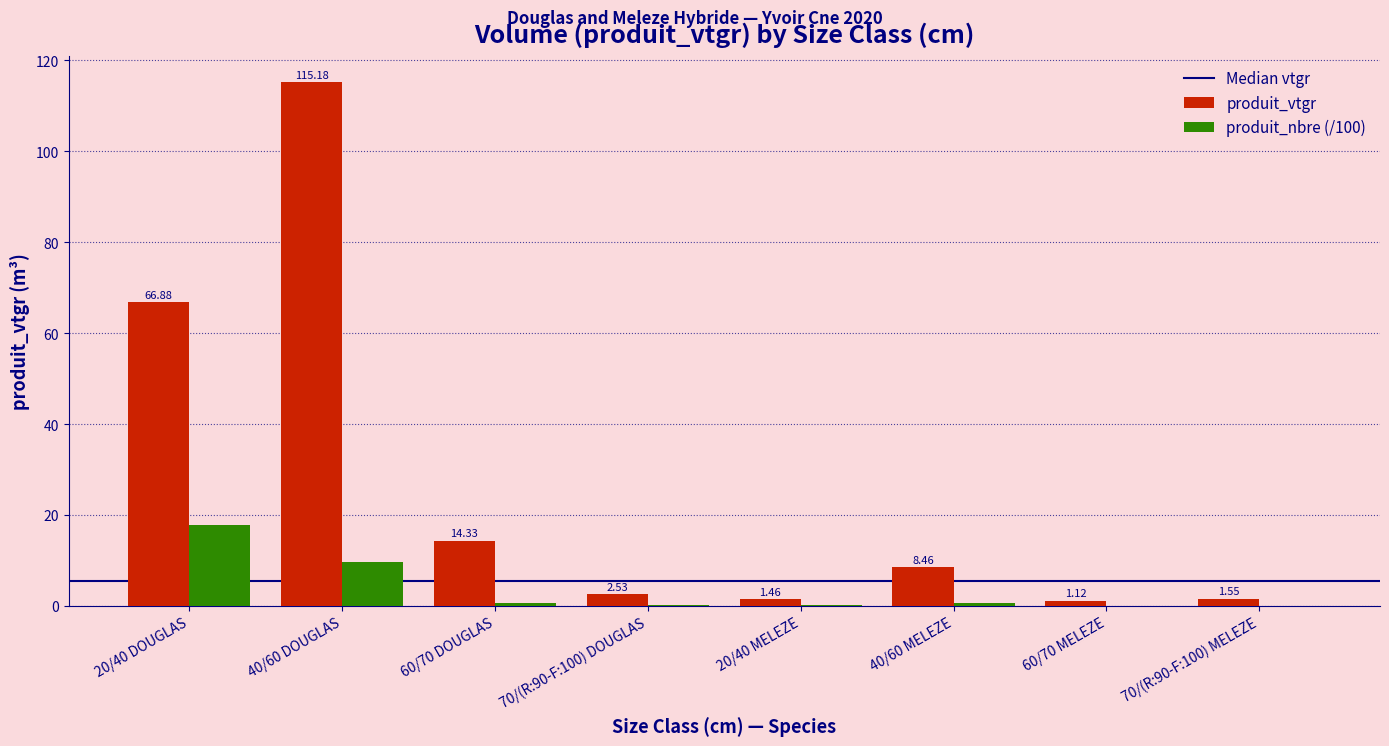

What is the sum of the produit_vtgr values at 60/70 DOUGLAS and 20/40 MELEZE?

15.8